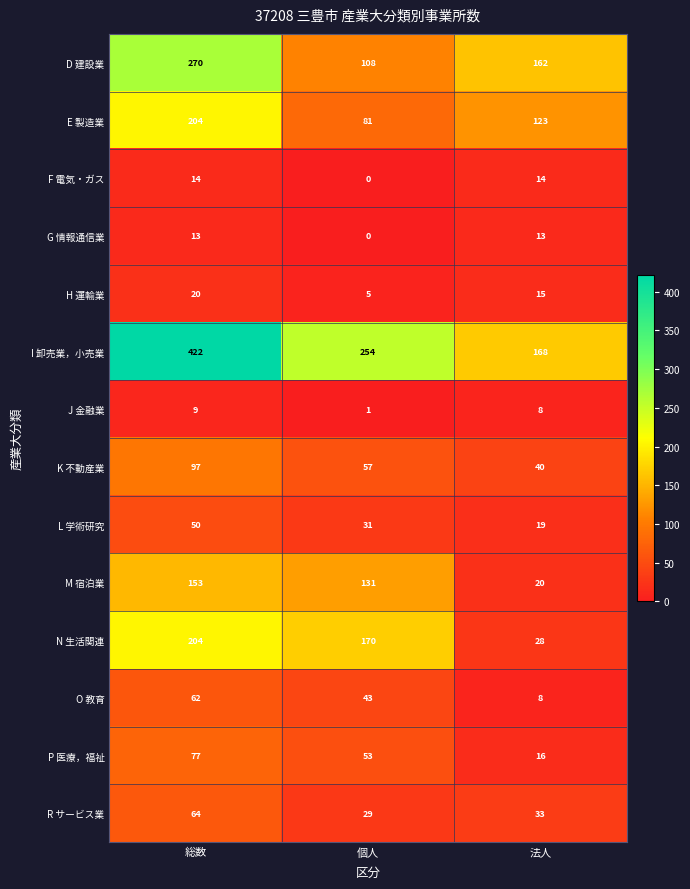

Read the K 不動産業 value at 法人.

40